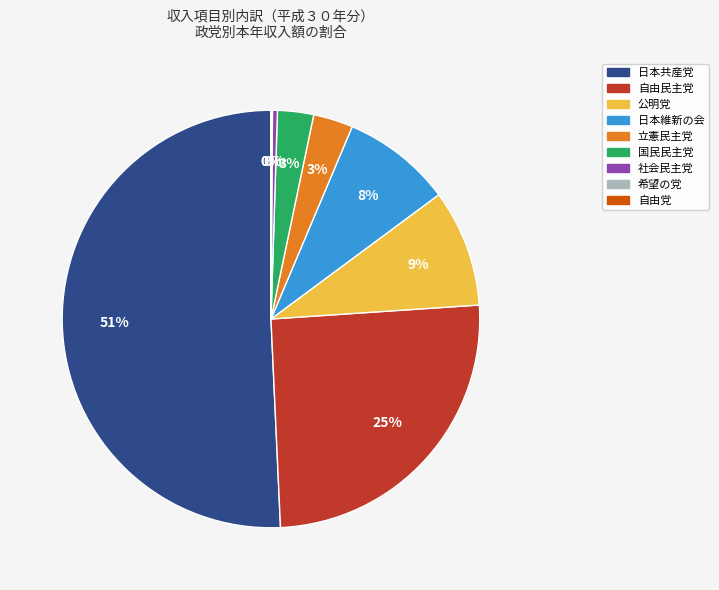

Which slice represents more than half of the pie?

日本共産党